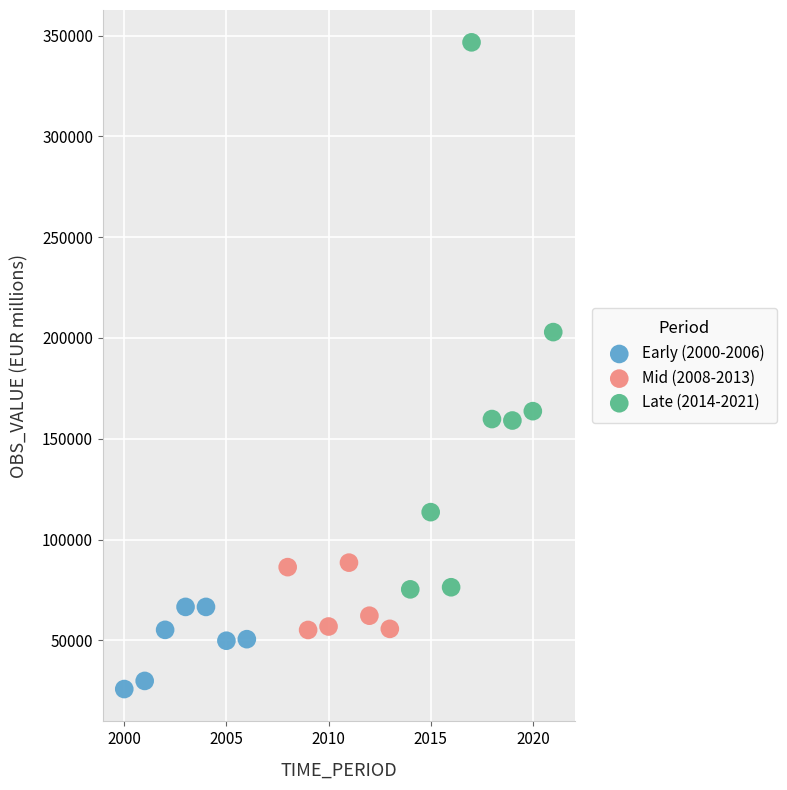

Which series has the widest spread of Y values?

Late (2014-2021)